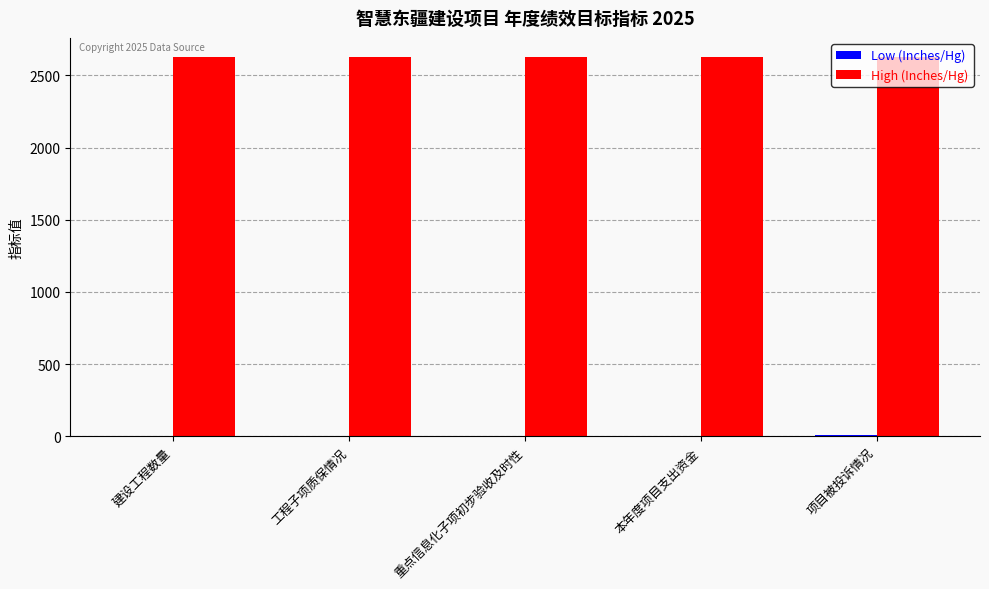

What is the greatest value displayed?

2629